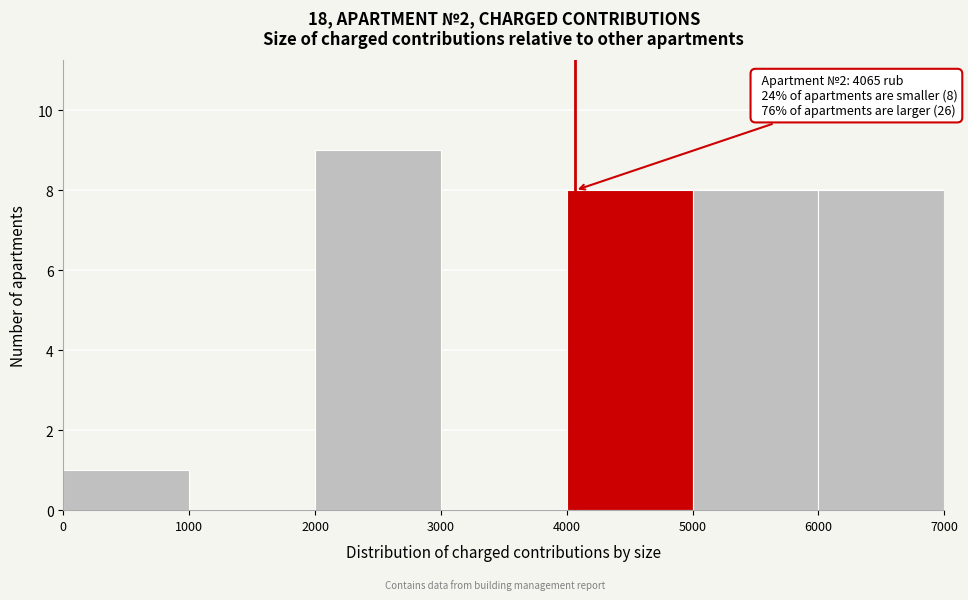

Which range on the x-axis has the tallest bar?

2000 to 3000